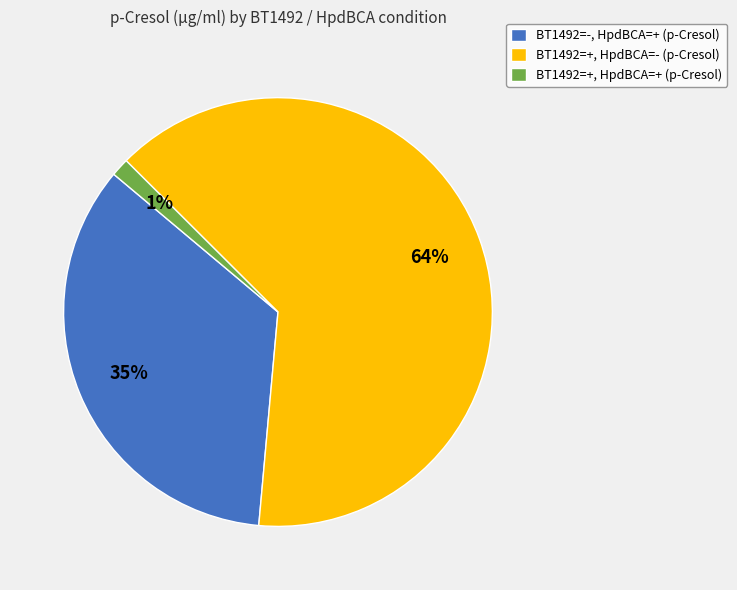

How many segments does this pie chart have?

3